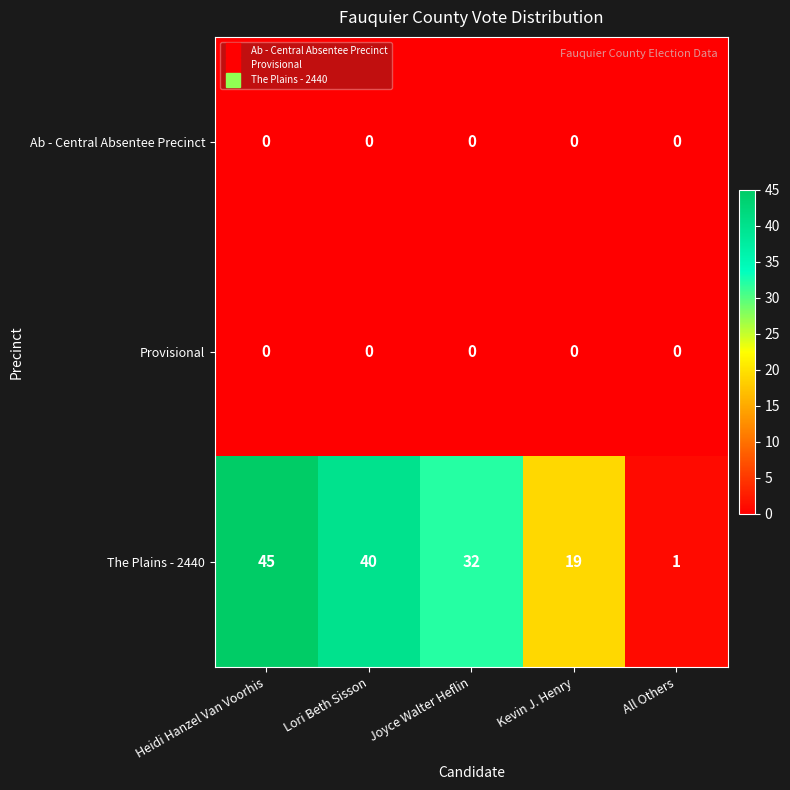

Reading right to left, list all the values displayed in this chart.

Ab - Central Absentee Precinct: All Others=0	Kevin J. Henry=0	Joyce Walter Heflin=0	Lori Beth Sisson=0	Heidi Hanzel Van Voorhis=0
Provisional: All Others=0	Kevin J. Henry=0	Joyce Walter Heflin=0	Lori Beth Sisson=0	Heidi Hanzel Van Voorhis=0
The Plains - 2440: All Others=1	Kevin J. Henry=19	Joyce Walter Heflin=32	Lori Beth Sisson=40	Heidi Hanzel Van Voorhis=45